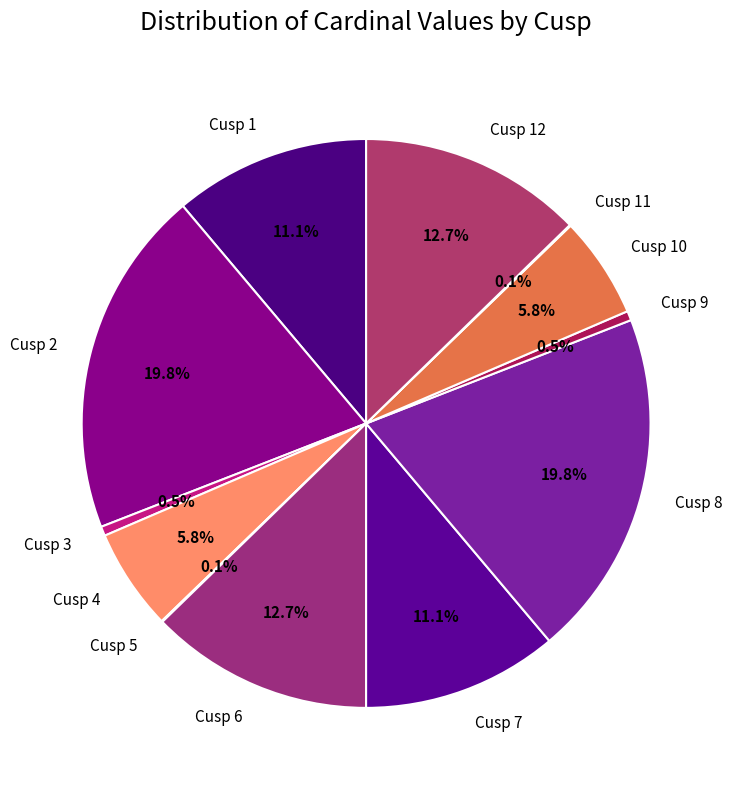

Does Cusp 3 represent more than half of the total?

No